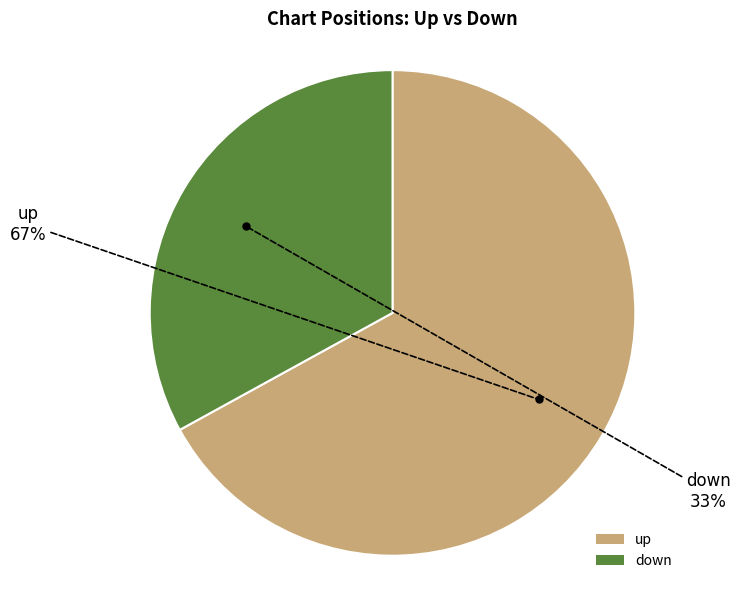

To the nearest percent, what percentage of the pie is up?

67%